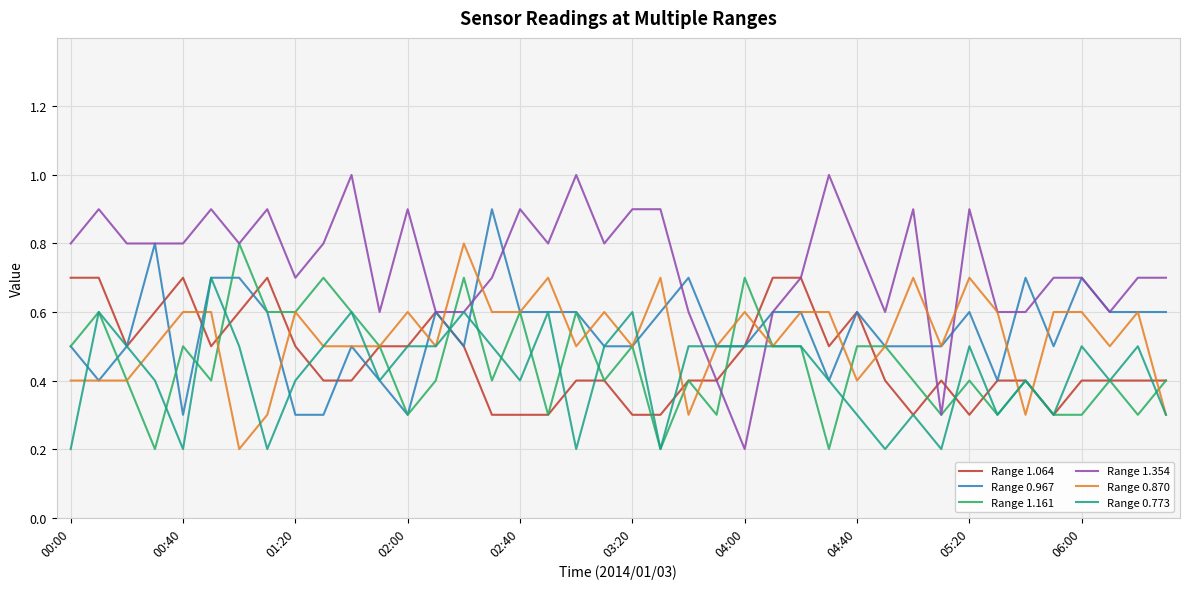

Which series has the widest spread of values?

Range 1.354